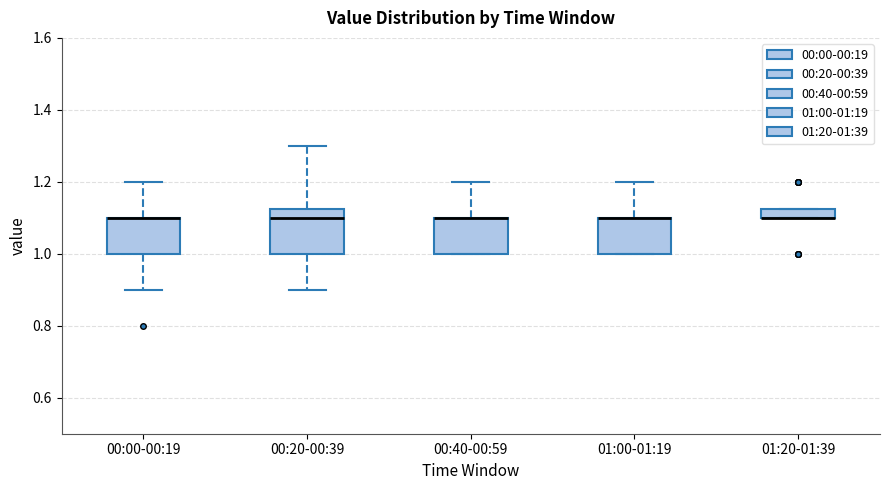

Where is the upper edge of the box for 00:20-00:39 on the y-axis? The values are not printed on the chart, so give them approximately, as read against the axis.

1.12